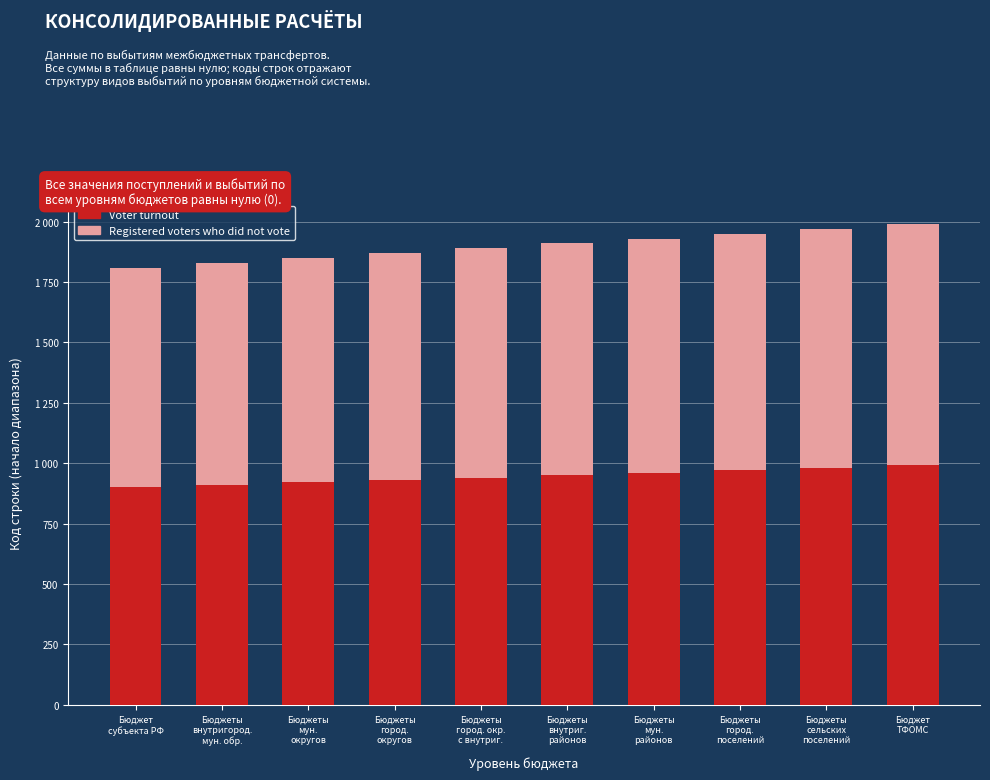

Are the bars horizontal?

No